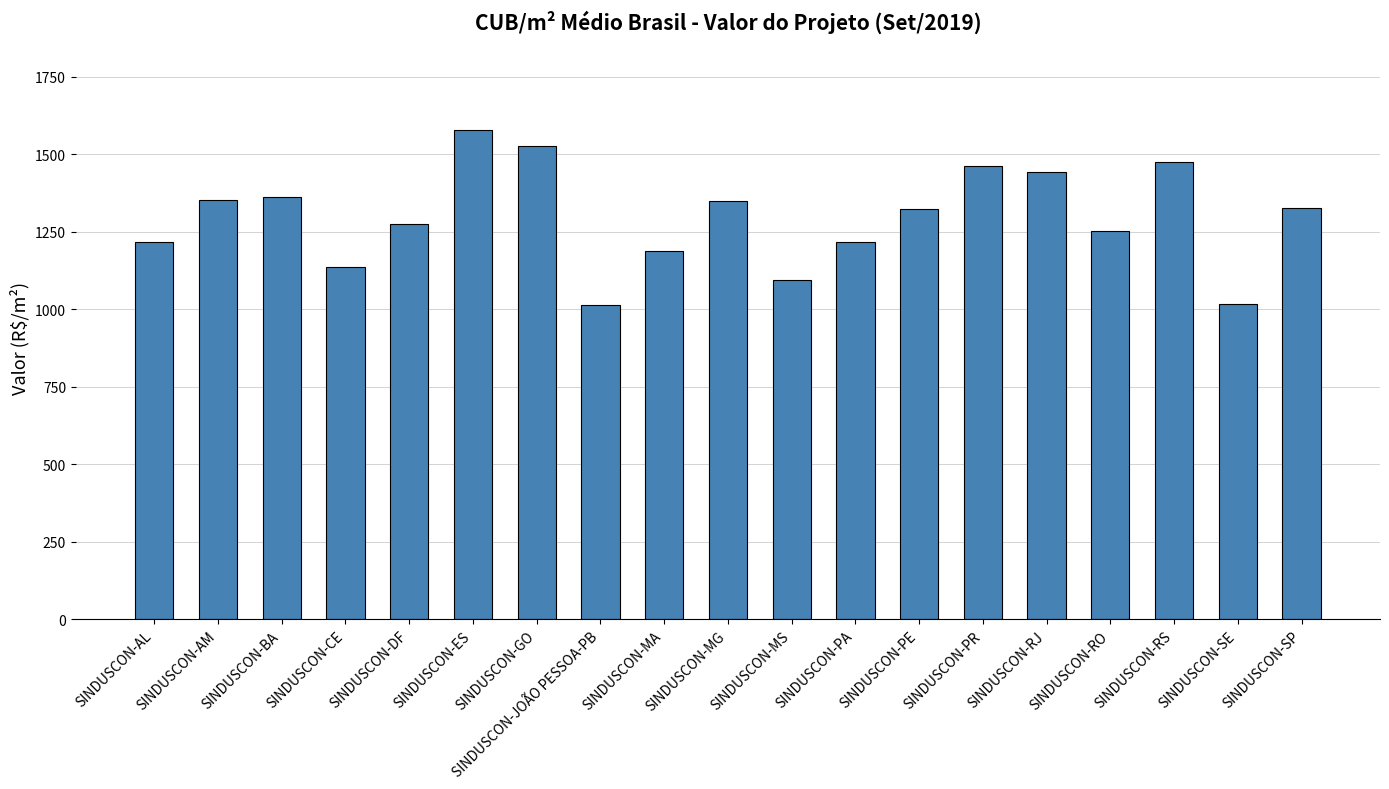

At which category does the chart reach its peak across all series?

SINDUSCON-ES